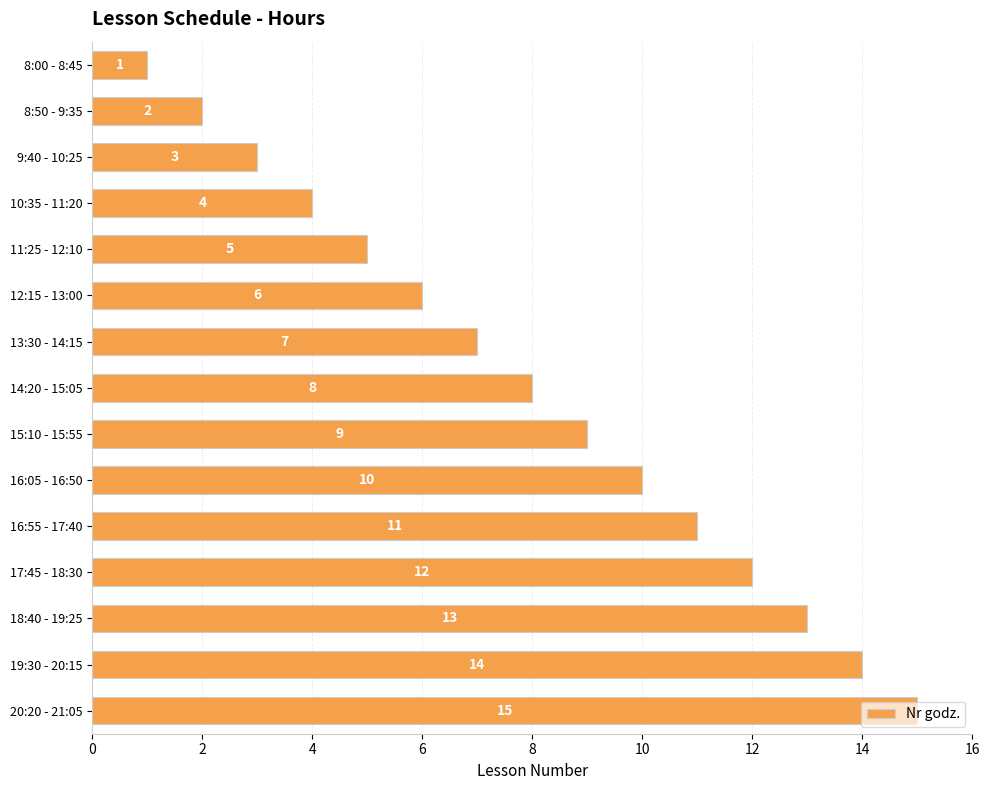

True or false: the data shows 9 at 15:10 - 15:55.

True